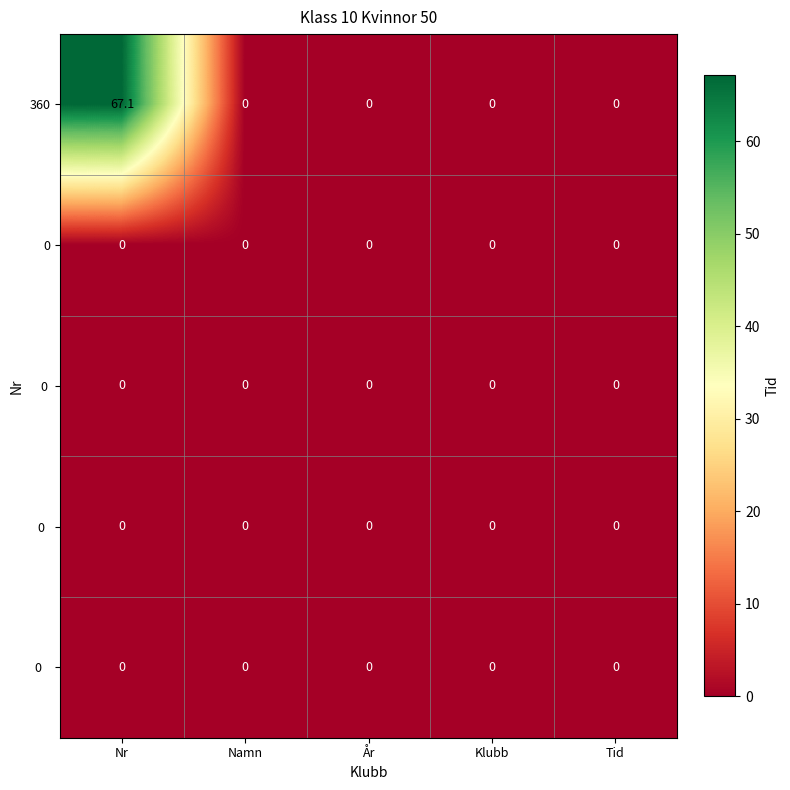

Is it true that 360 equals 0.0 at Namn?

True